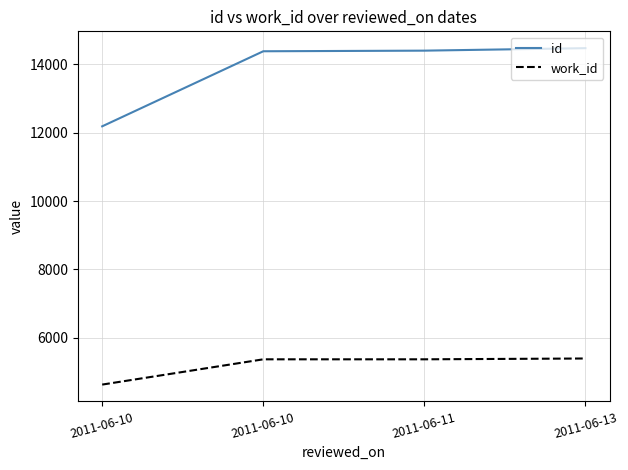

List the labels in order of work_id value, largest first.

2011-06-13, 2011-06-10, 2011-06-11, 2011-06-10